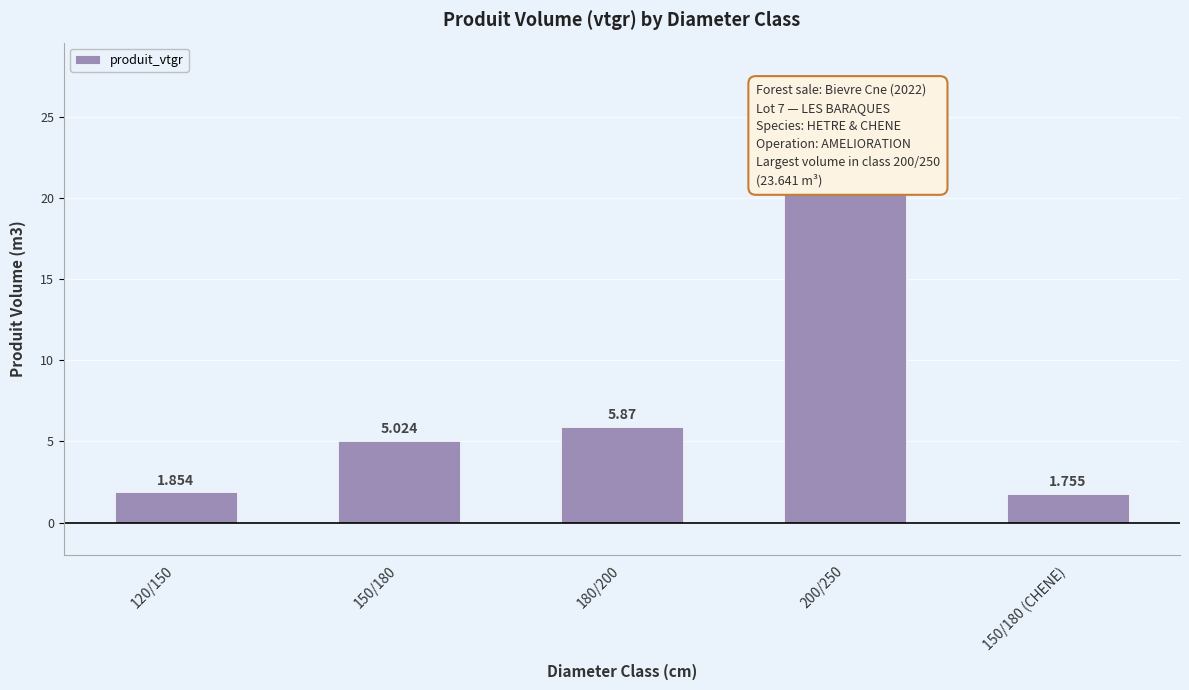

Is it true that the value at 200/250 is 23.6?

True